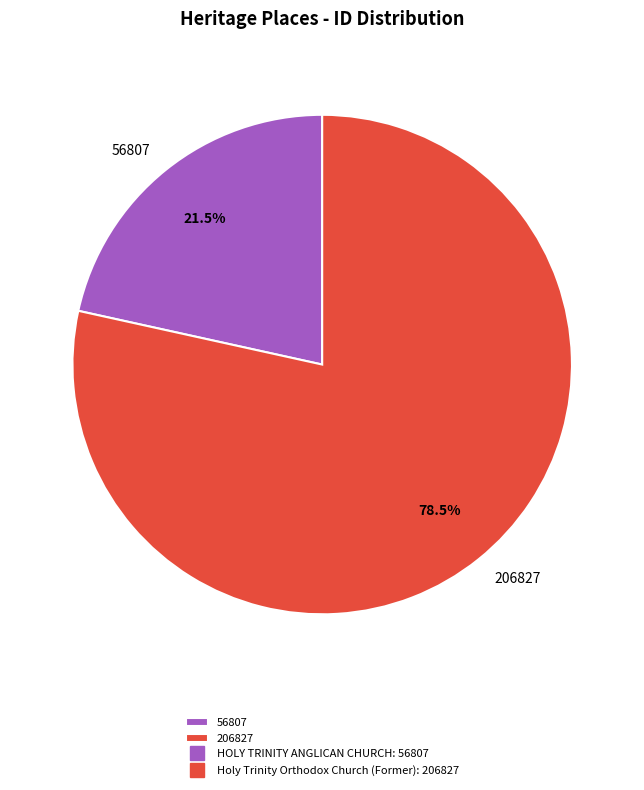

What percentage is NOT represented by 56807?

78.5%